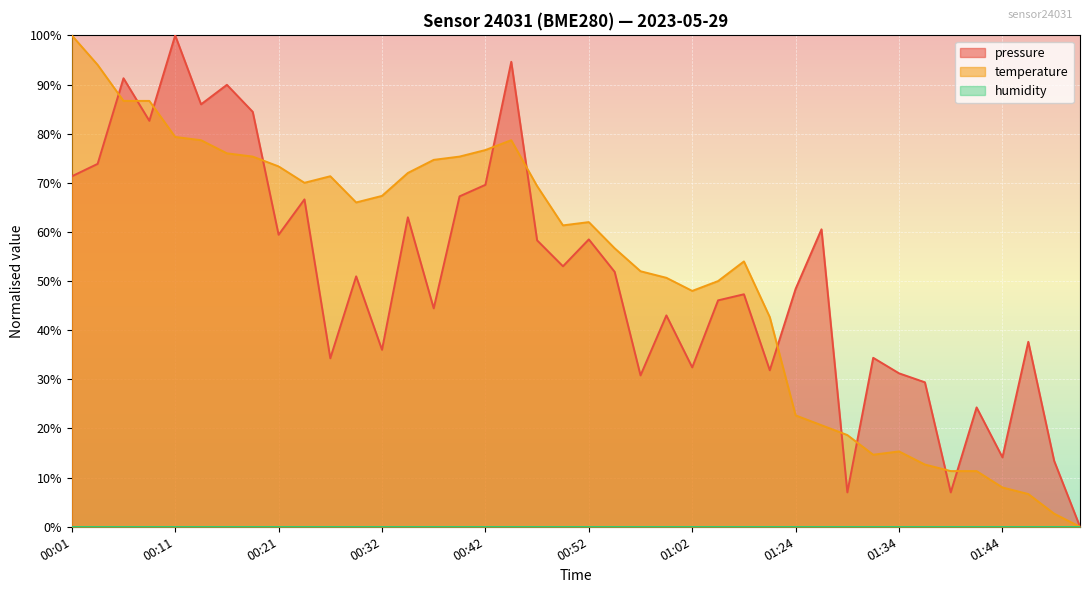

True or false: pressure and temperature cross at least once.

True